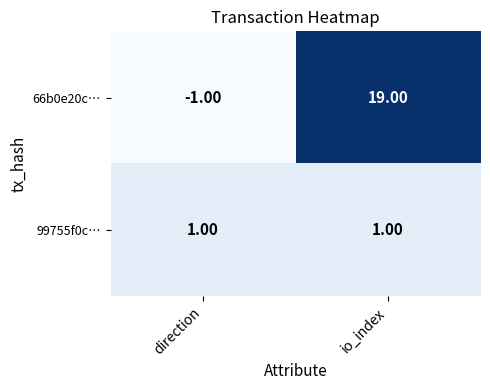

Which label corresponds to the largest value in the chart?

io_index